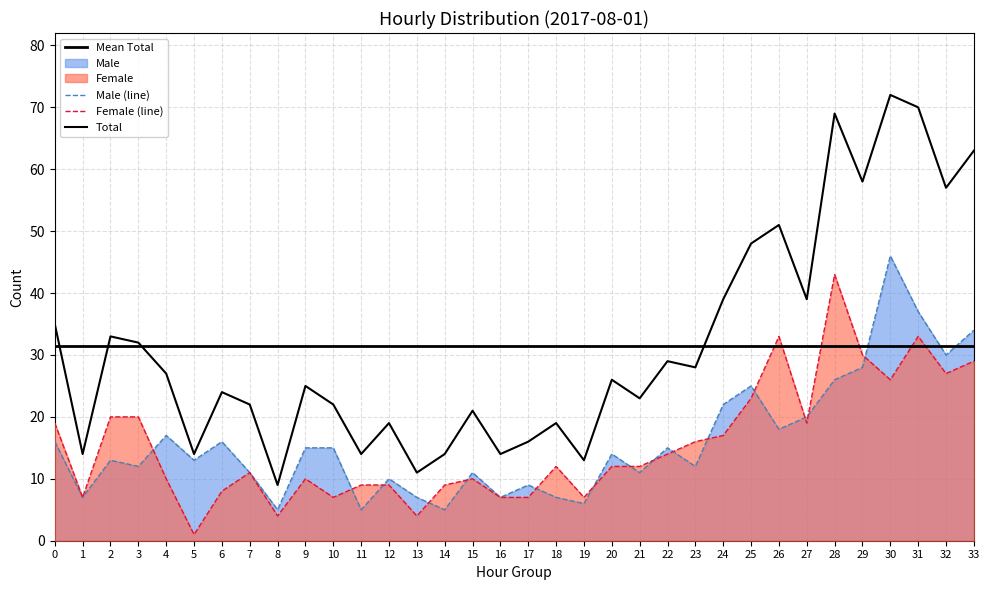

At which category is the sum across all series the highest?

30